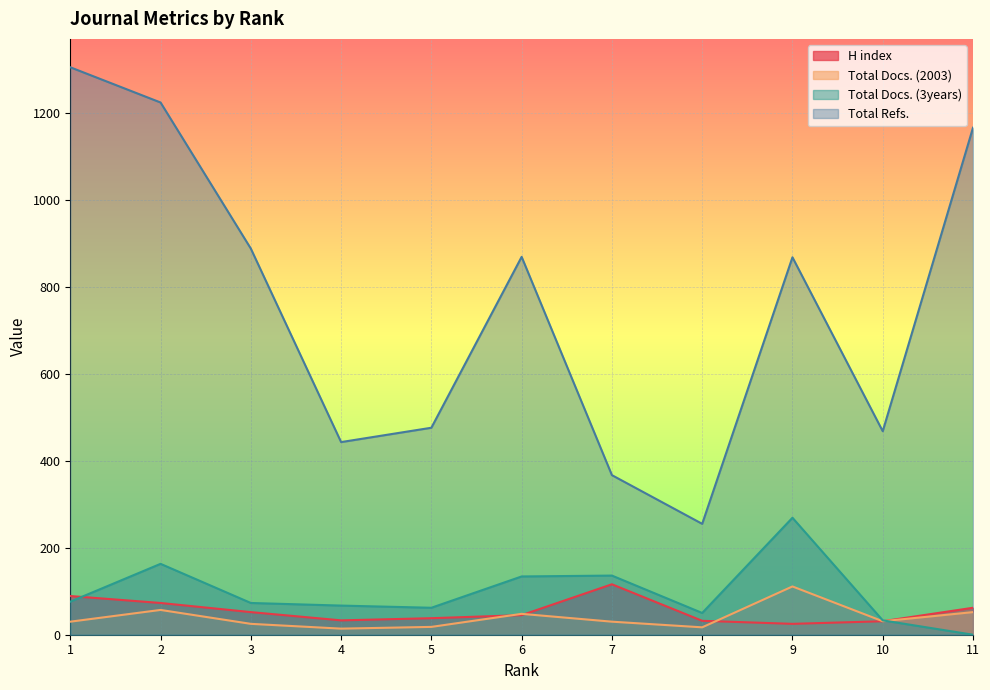

In H index, how many points are lower than both neighbors (excluding endpoints)?

2